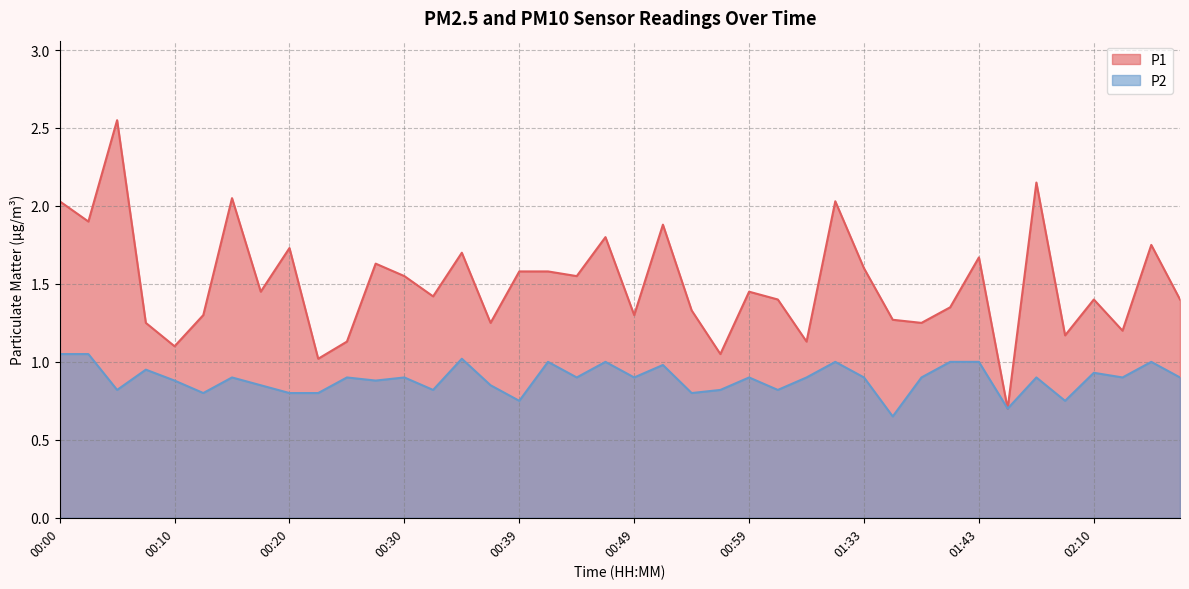

Reading left to right, what are all the values shown in this chart?

P1: 00:00=2.0	00:03=1.9	00:05=2.5	00:08=1.2	00:10=1.1	00:12=1.3	00:15=2.0	00:17=1.4	00:20=1.7	00:22=1.0	00:25=1.1	00:27=1.6	00:30=1.6	00:32=1.4	00:34=1.7	00:37=1.2	00:39=1.6	00:42=1.6	00:44=1.6	00:46=1.8	00:49=1.3	00:52=1.9	00:54=1.3	00:57=1.1	00:59=1.4	01:01=1.4	01:04=1.1	01:31=2.0	01:33=1.6	01:36=1.3	01:38=1.2	01:41=1.4	01:43=1.7	02:02=0.7	02:05=2.1	02:08=1.2	02:10=1.4	02:13=1.2	02:15=1.8	02:18=1.4
P2: 00:00=1.1	00:03=1.1	00:05=0.8	00:08=0.9	00:10=0.9	00:12=0.8	00:15=0.9	00:17=0.8	00:20=0.8	00:22=0.8	00:25=0.9	00:27=0.9	00:30=0.9	00:32=0.8	00:34=1.0	00:37=0.8	00:39=0.8	00:42=1.0	00:44=0.9	00:46=1.0	00:49=0.9	00:52=1.0	00:54=0.8	00:57=0.8	00:59=0.9	01:01=0.8	01:04=0.9	01:31=1.0	01:33=0.9	01:36=0.7	01:38=0.9	01:41=1.0	01:43=1.0	02:02=0.7	02:05=0.9	02:08=0.8	02:10=0.9	02:13=0.9	02:15=1.0	02:18=0.9